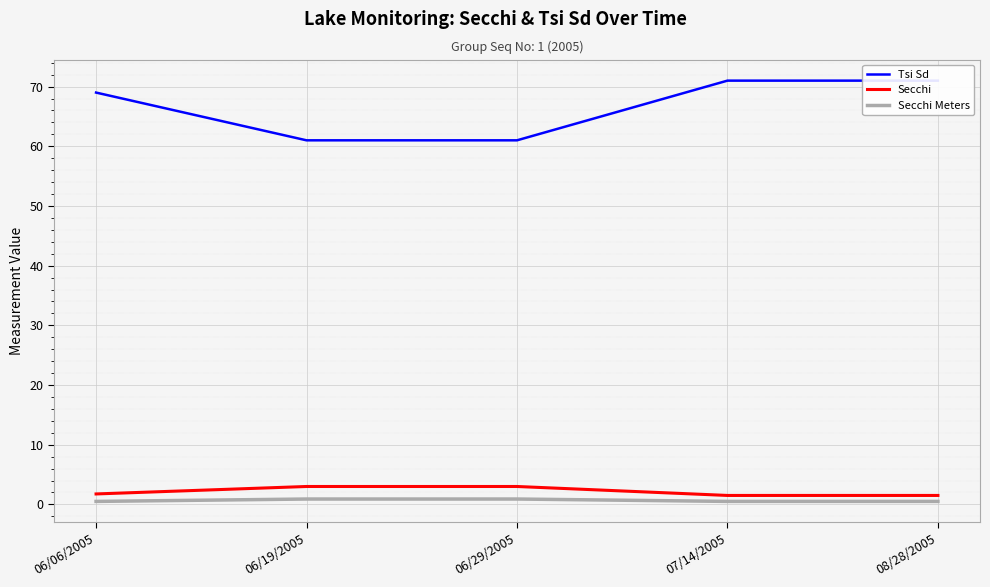

Is it true that Tsi Sd equals 38.4 at 07/14/2005?

False